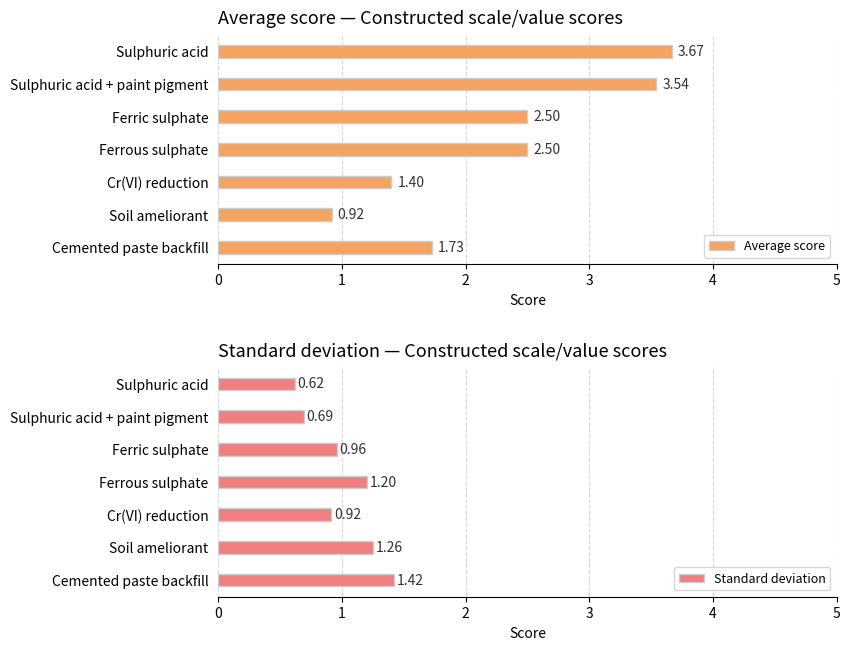

What is the value of the Standard deviation bar at the 4th from the left?

1.2